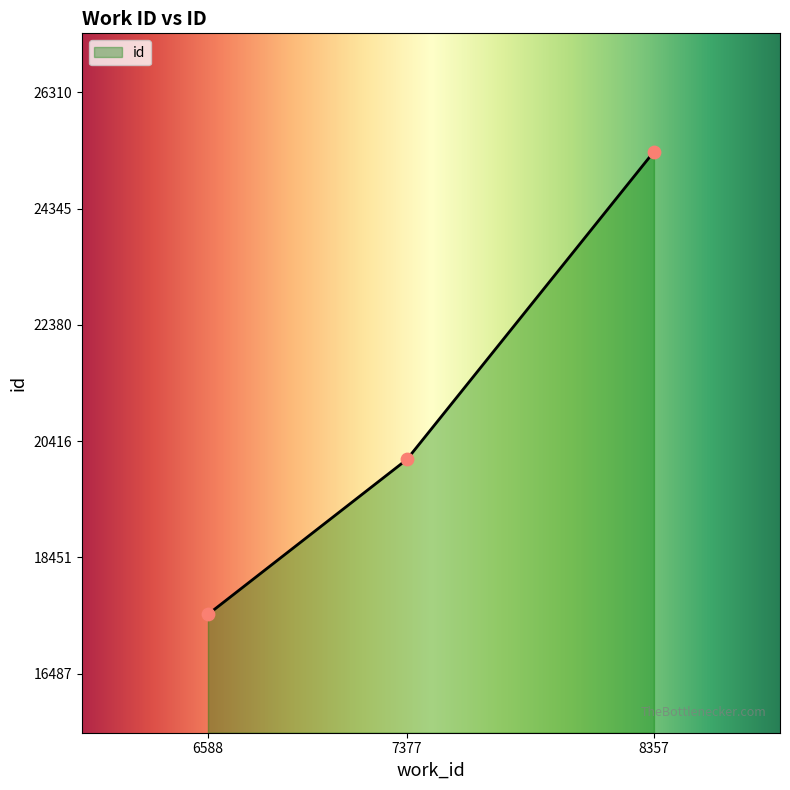

What is the ratio of the value at 7377 to the value at 6588?

1.1